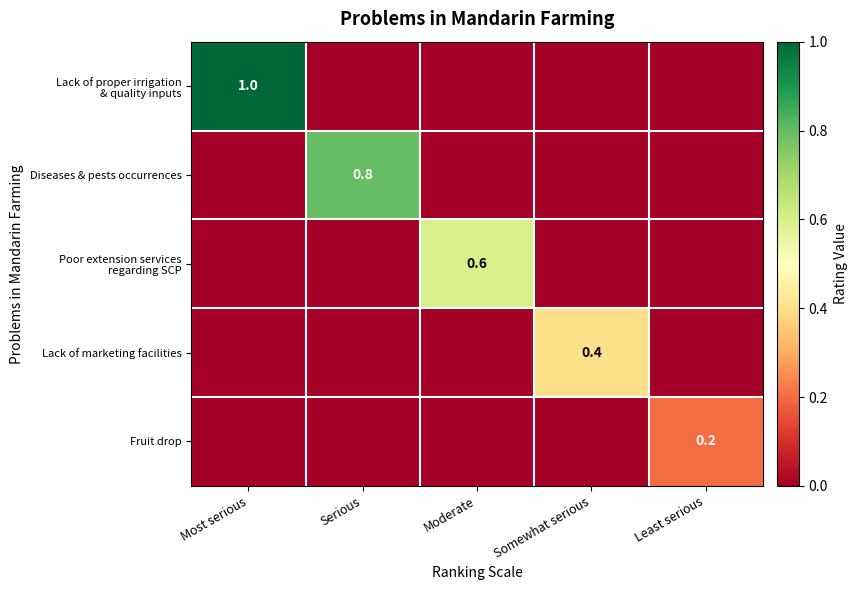

The value of Lack of marketing facilities at Somewhat serious is 0.6. True or false?

False